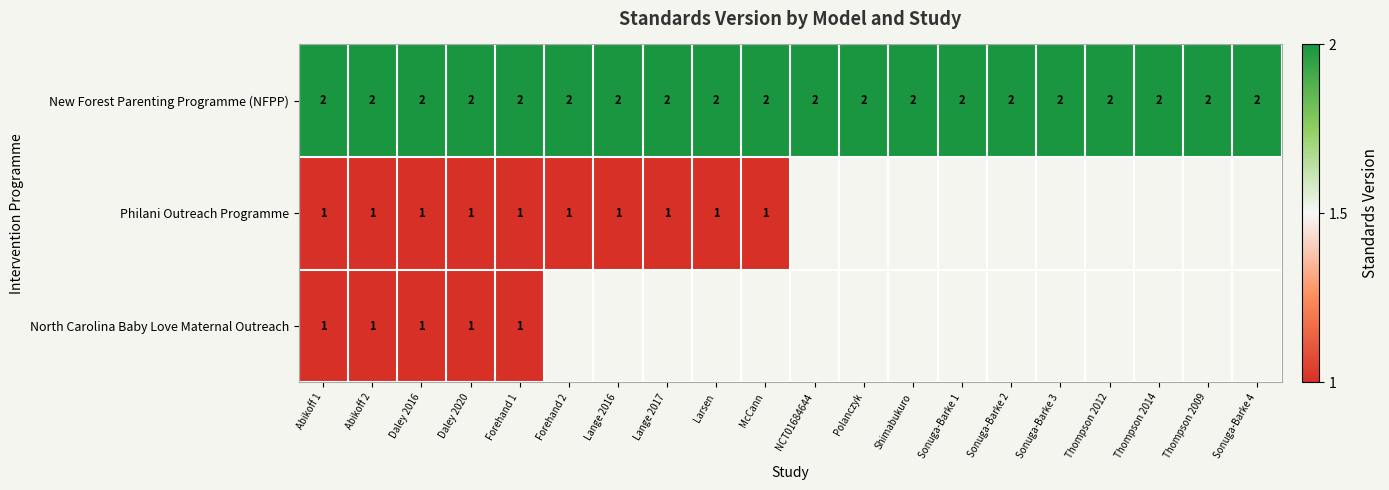

What is the total value across all series at Daley 2020?

4